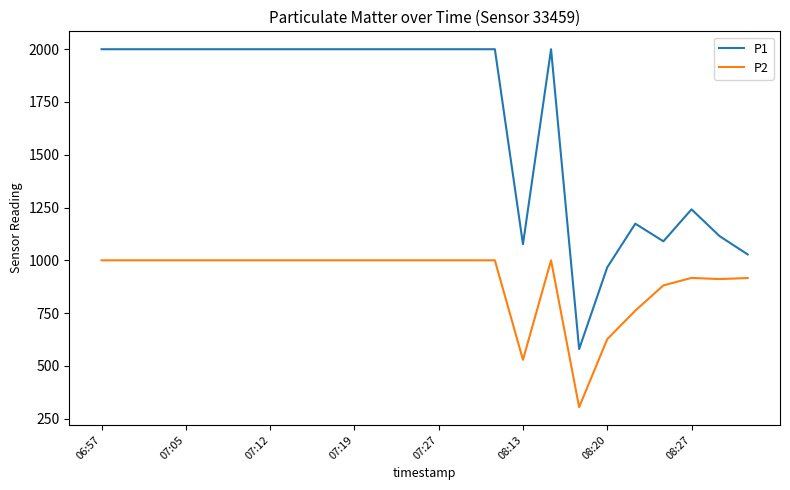

Rank the series by their maximum value, from highest to lowest.

P1, P2